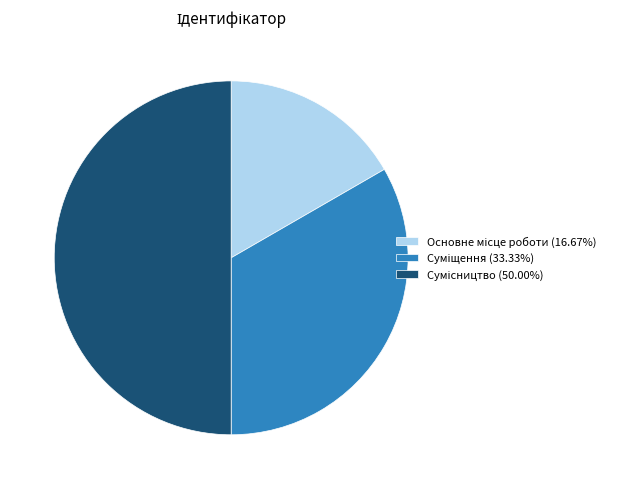

To the nearest percent, what is the combined percentage of Суміщення and Сумісництво?

83%